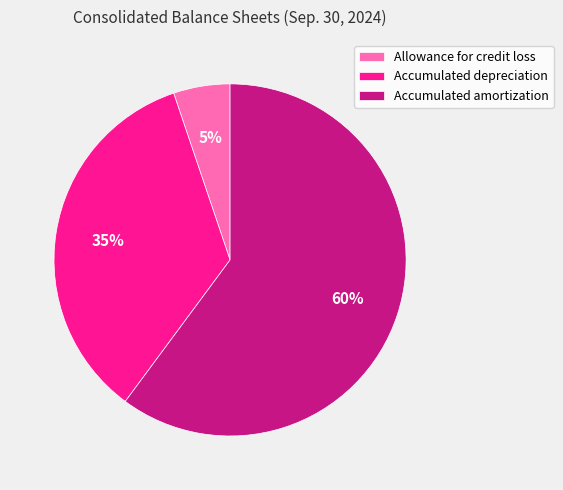

Which slice represents more than half of the pie?

Accumulated amortization